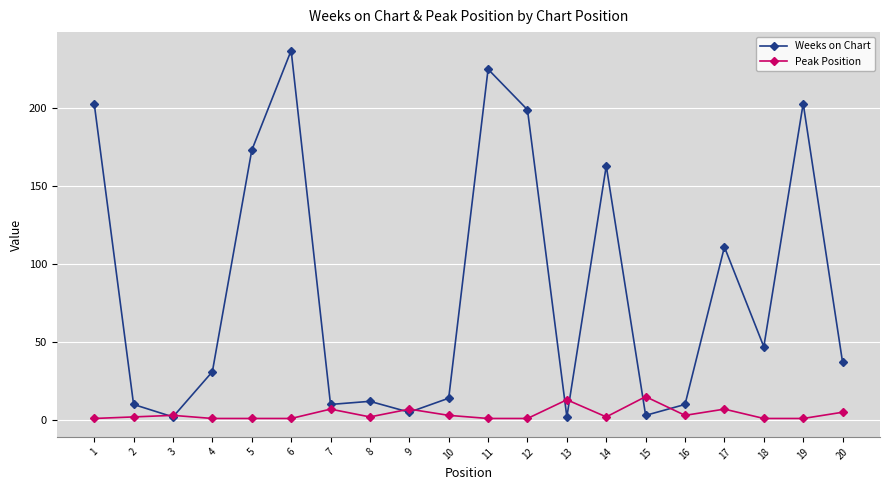

What is the greatest value displayed?

237